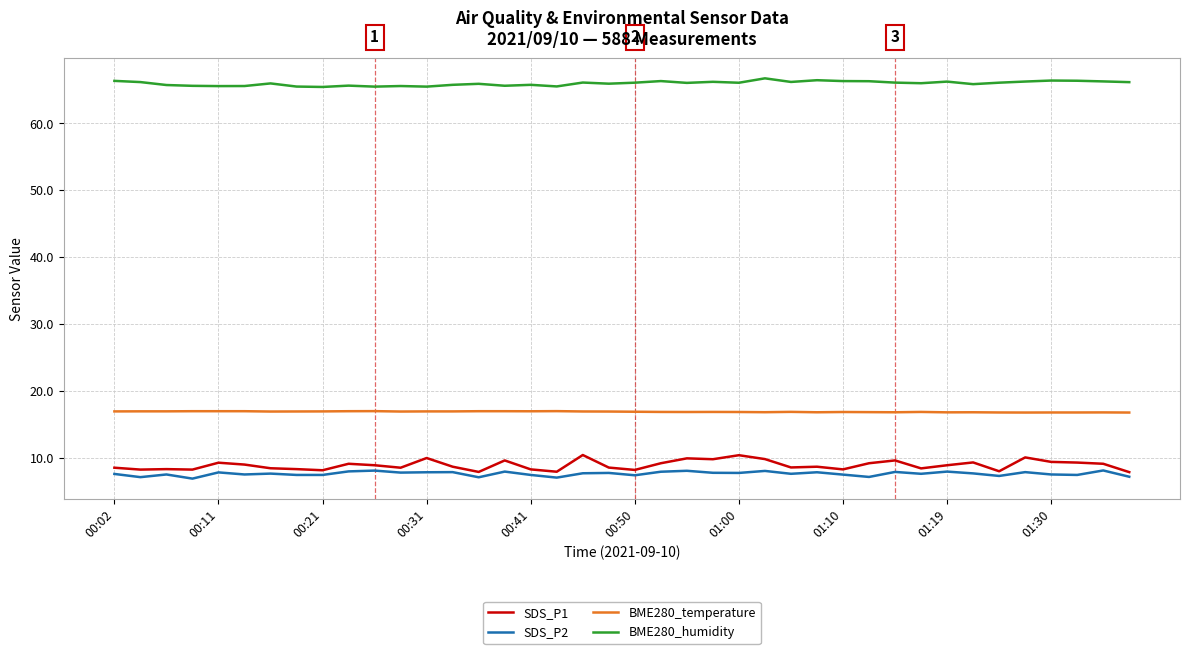

What is the minimum value for SDS_P1?

7.8